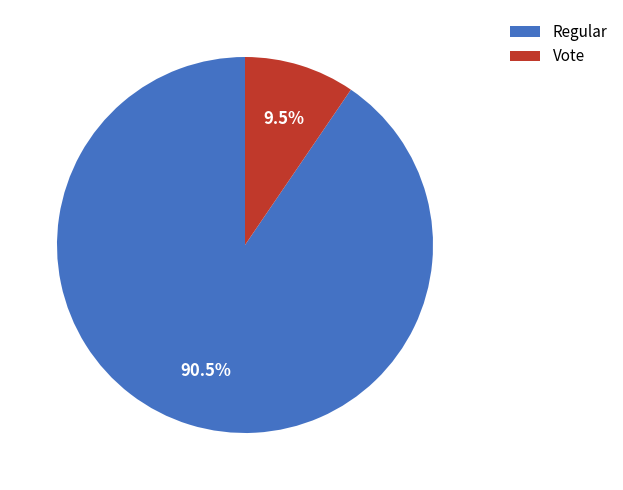

Rank the categories by value from highest to lowest.

Regular, Vote